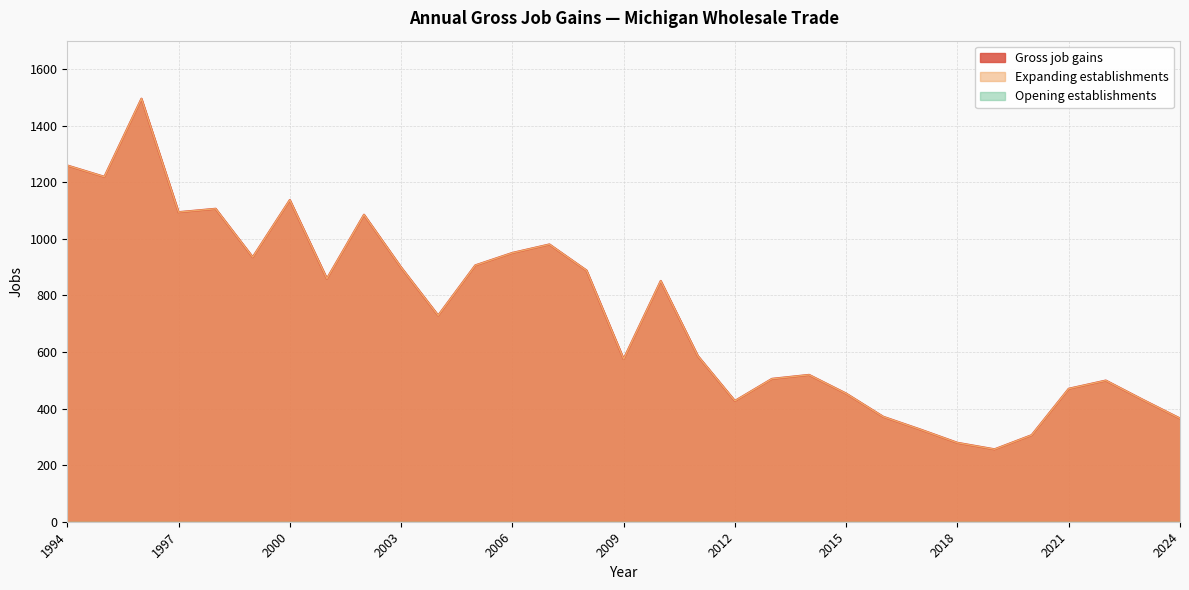

The Expanding establishments series shows 729 at 2004. True or false?

True